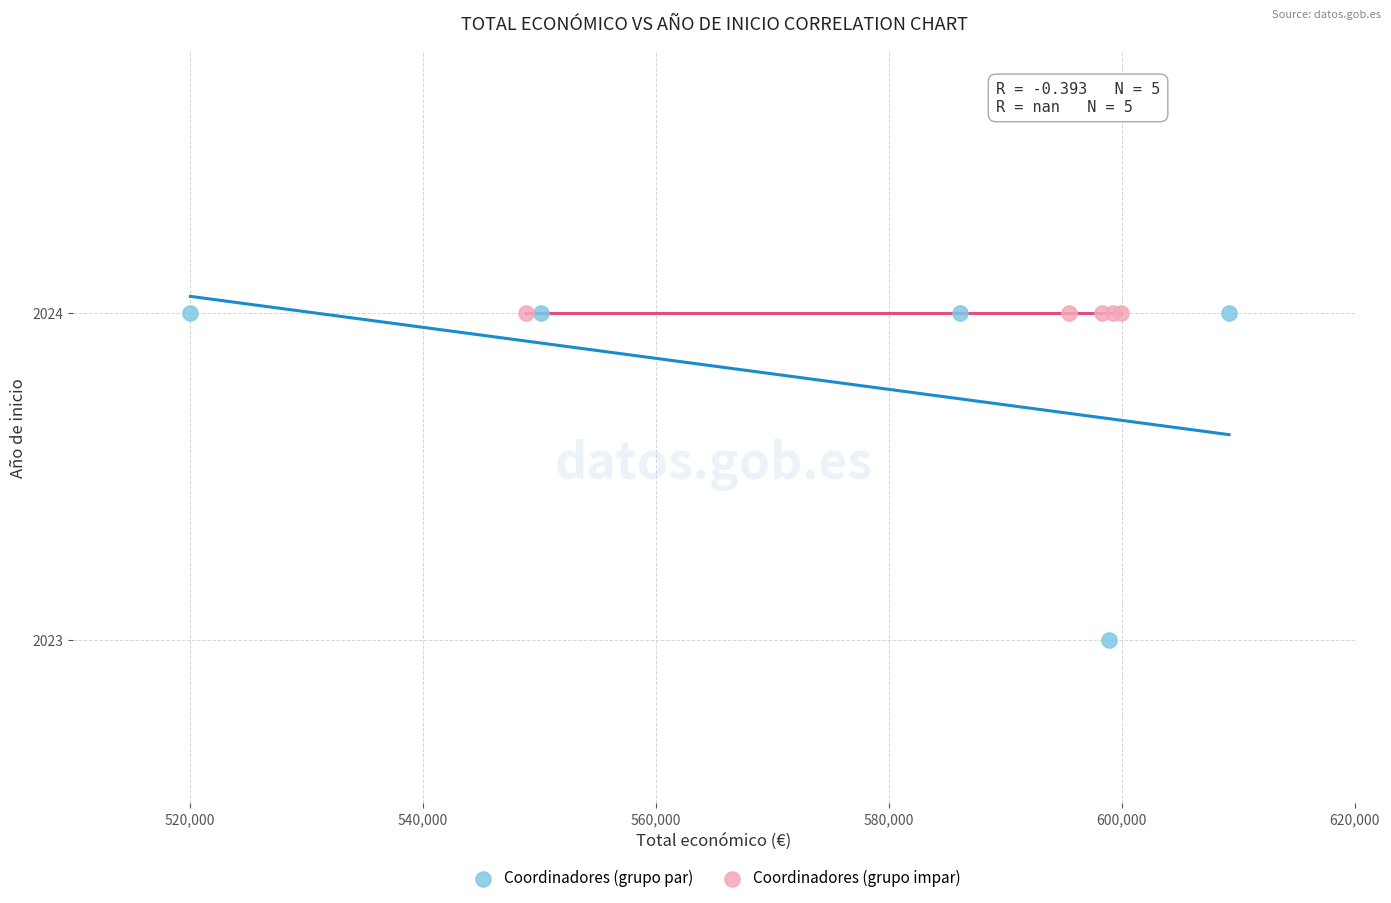

What are all the series names shown in the legend?

Coordinadores (grupo par), Coordinadores (grupo impar)